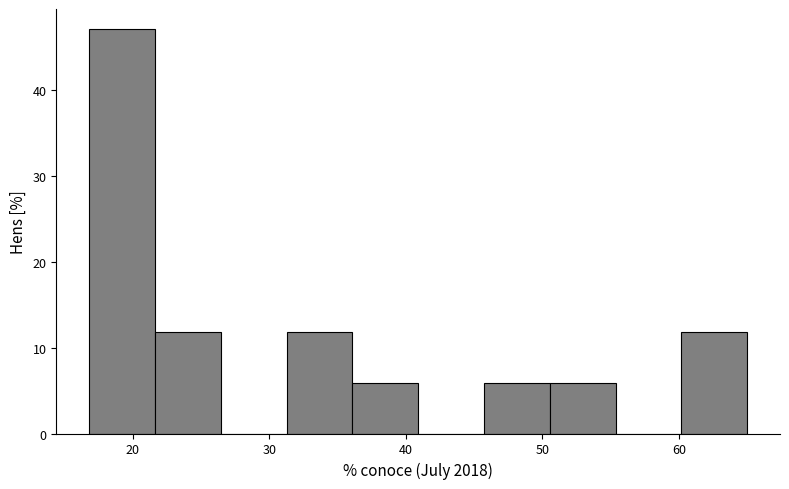

Reading left to right, list every bar in this chart as the range it spans on the x-axis followed by its height. Neither the bar edges nor the heights are printed on the chart, so give them approximately, as read against the axes.

17 to 22: 47
22 to 26: 12
26 to 31: 0
31 to 36: 12
36 to 41: 6
41 to 46: 0
46 to 51: 6
51 to 55: 6
55 to 60: 0
60 to 65: 12